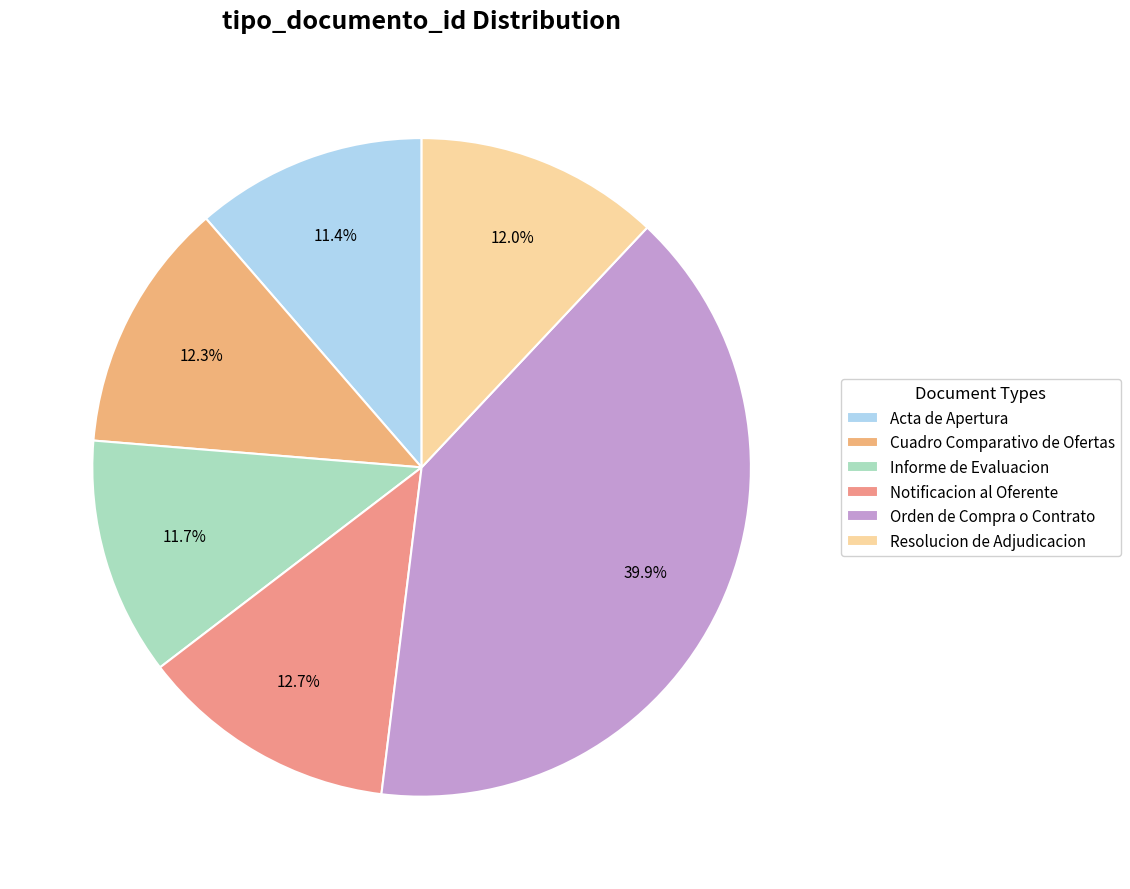

Is there any slice that represents more than half of the pie?

No